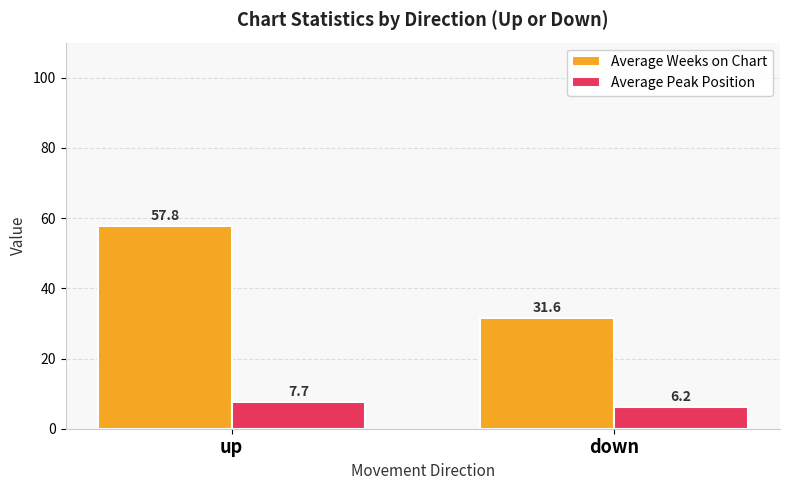

What position from the left is down?

2